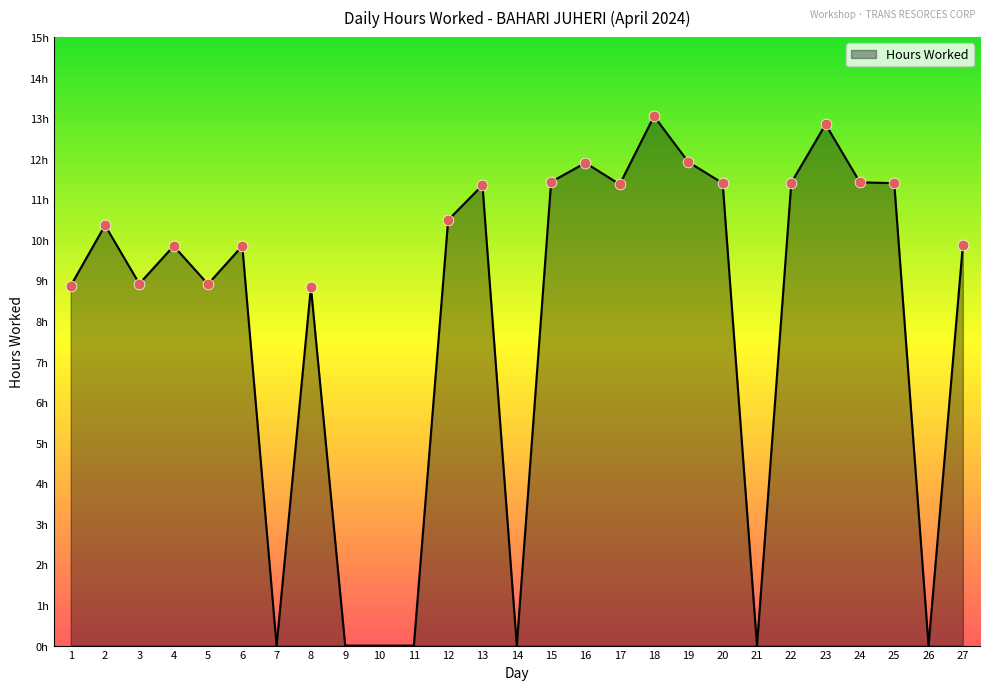

Between 11 and 24, which is larger?

24